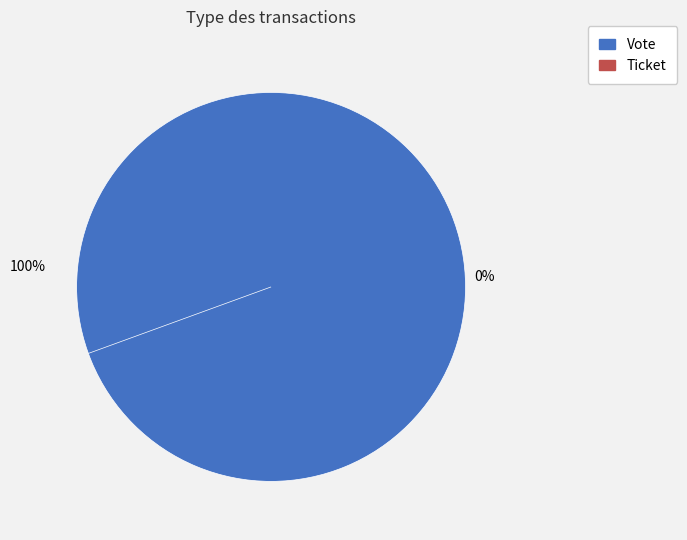

What is the change in value from Vote to Ticket?

-1